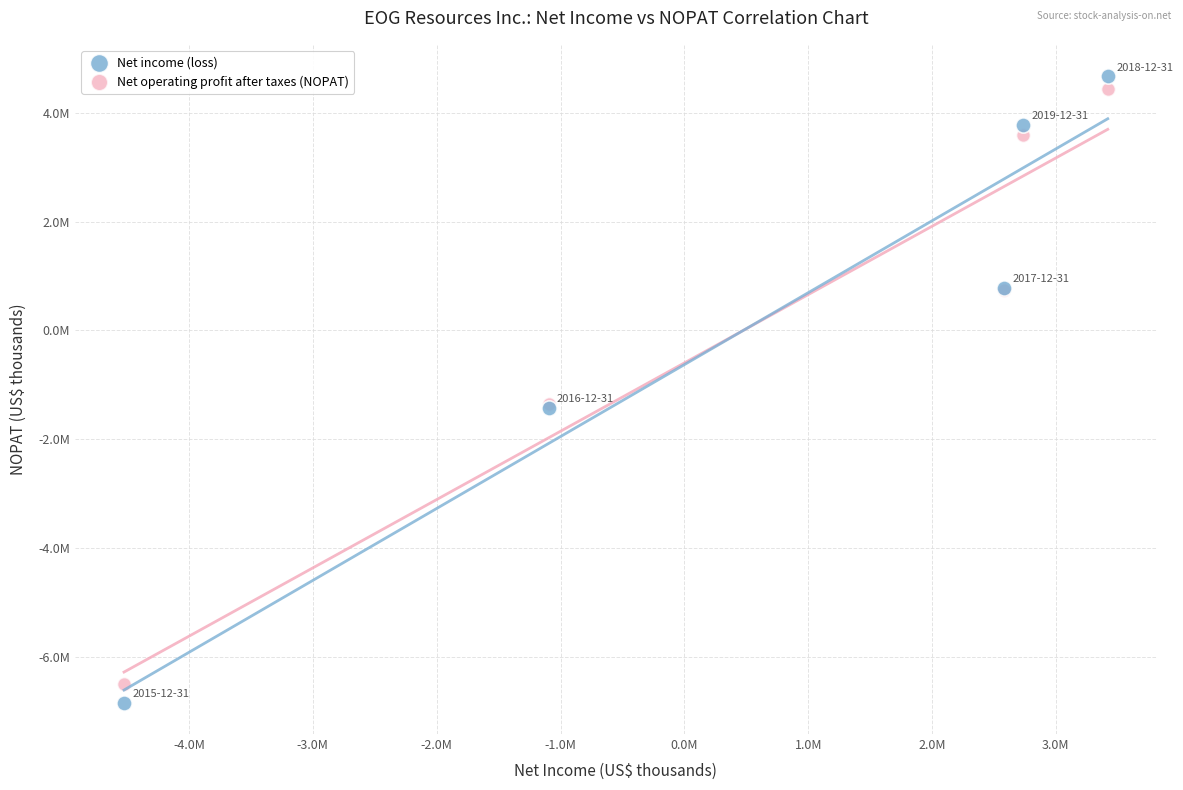

What are all the series names shown in the legend?

Net income (loss), Net operating profit after taxes (NOPAT)